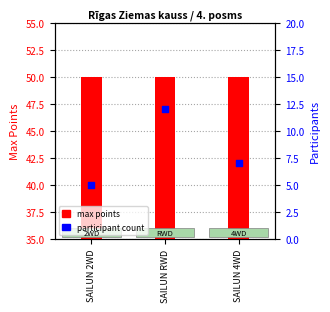

Which series contains the highest Y value?

max points